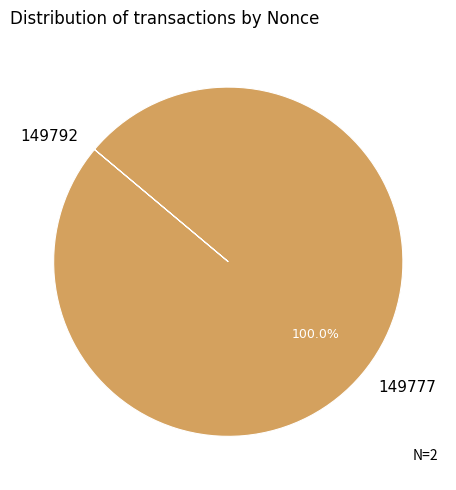

Which slice is the largest?

149777